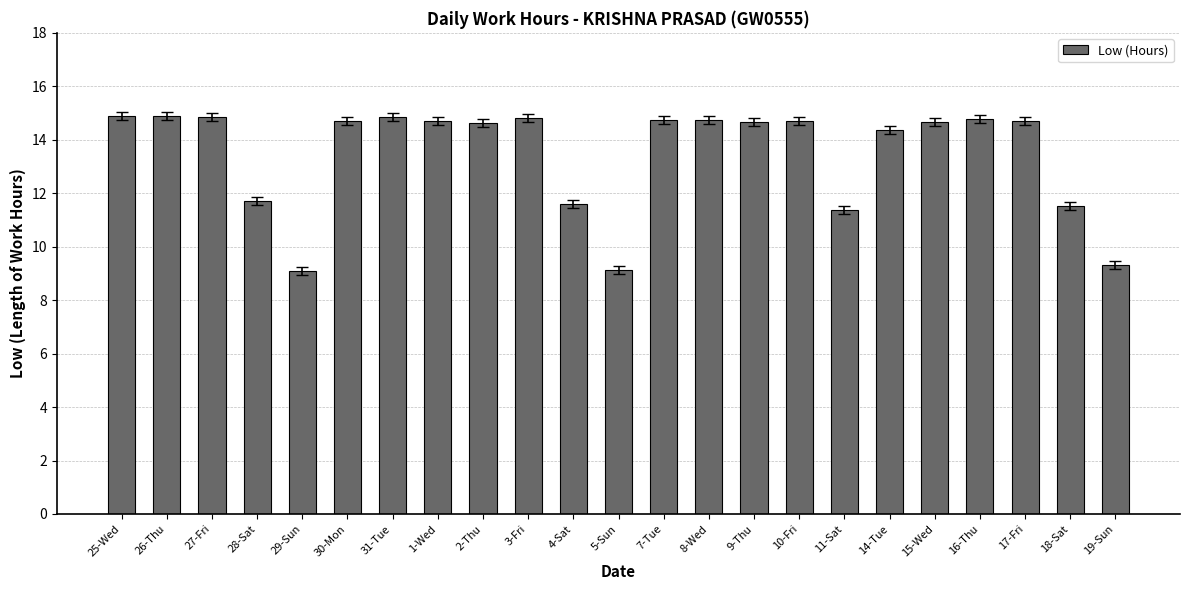

How many distinct data groups are displayed?

1